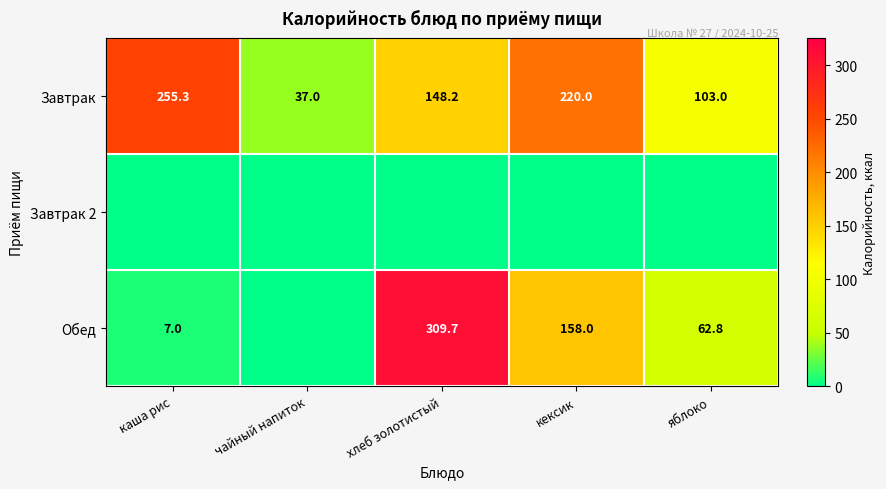

Count the number of data series in this chart.

3